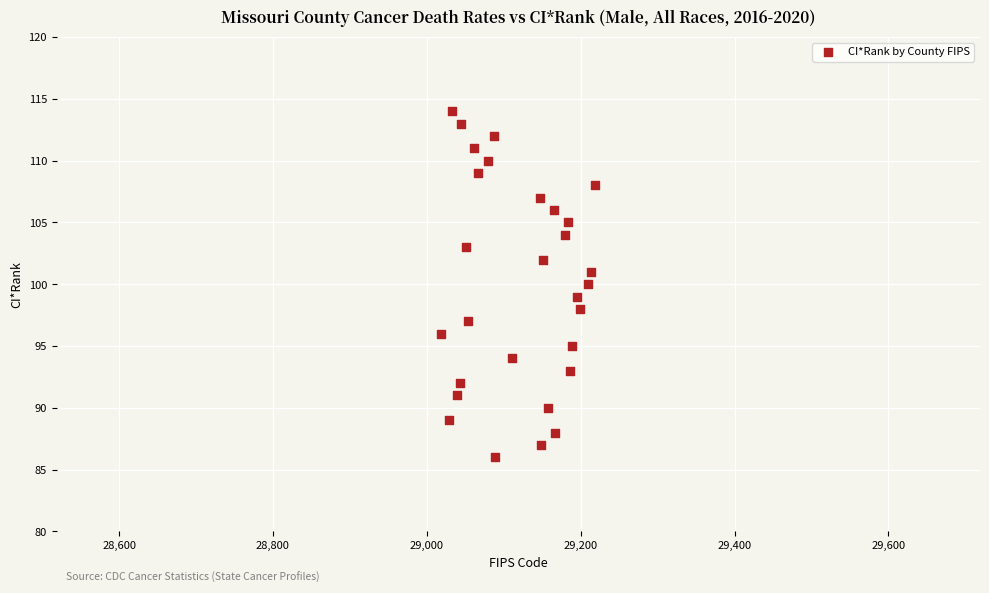

What is the range of X values (max minus min)?

200